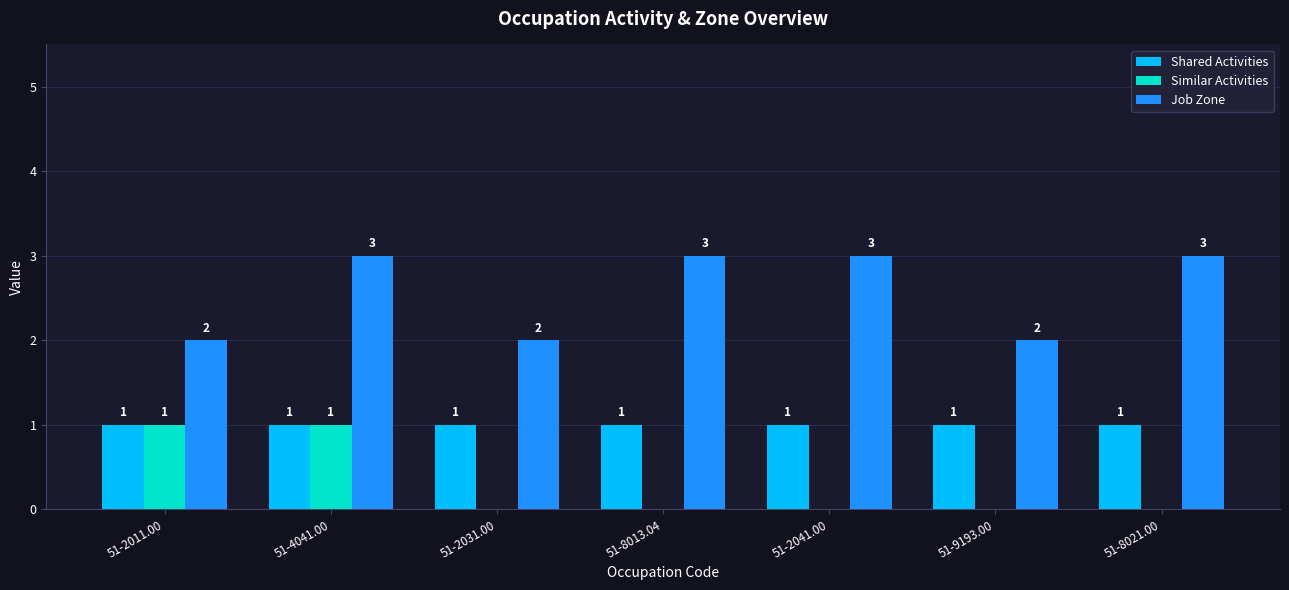

Between 51-8013.04 and 51-9193.00, which series saw the biggest shift?

Job Zone